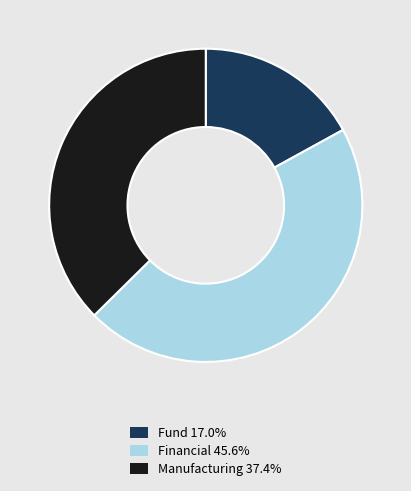

Is there a majority slice in this chart?

No